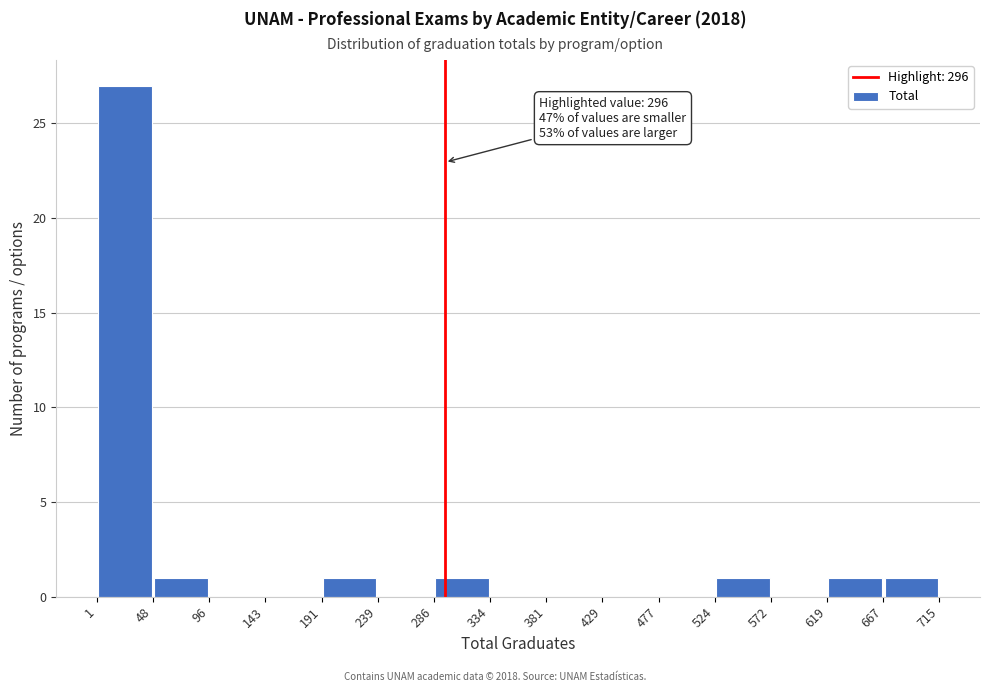

Over which range of the x-axis is the bar tallest?

1 to 48